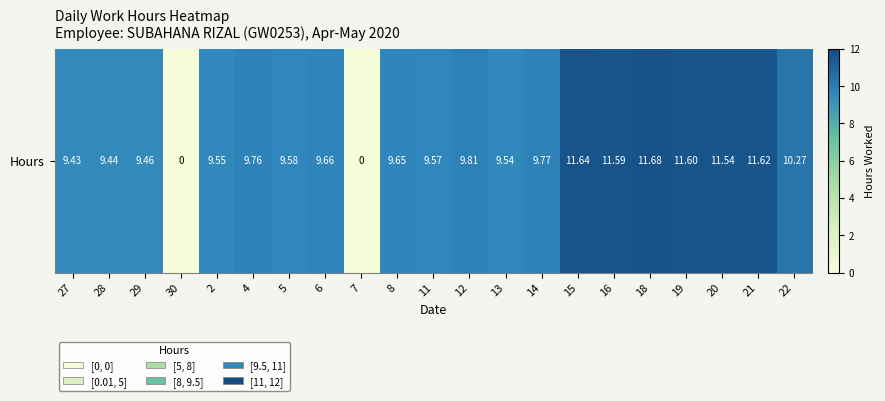

The value at 18 is 6.5. True or false?

False